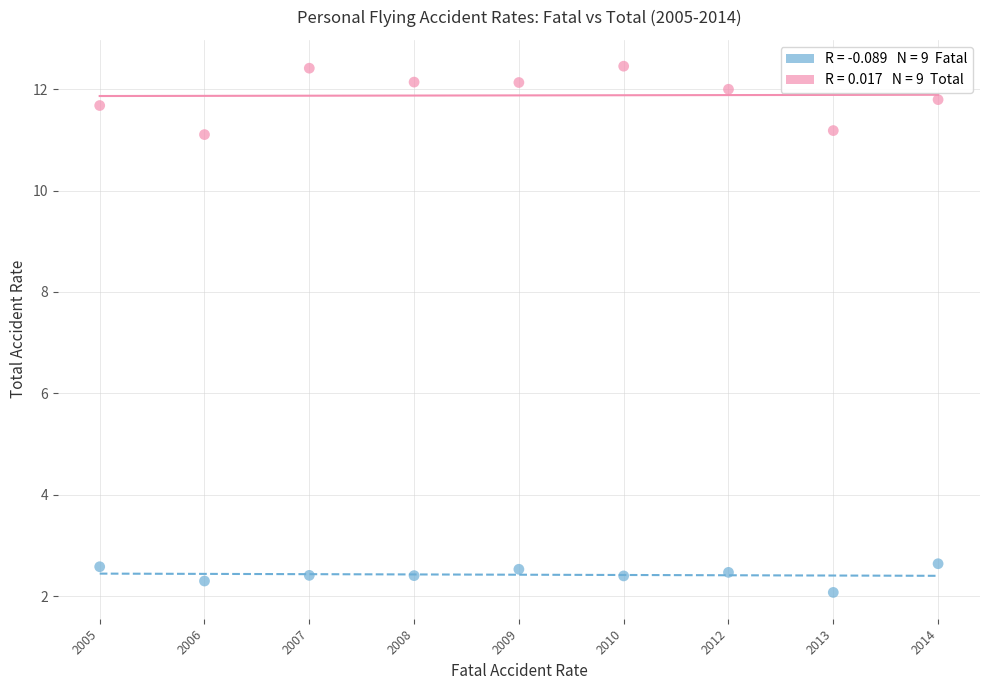

Across all data points, what is the range of Y values (max minus min)?

10.4